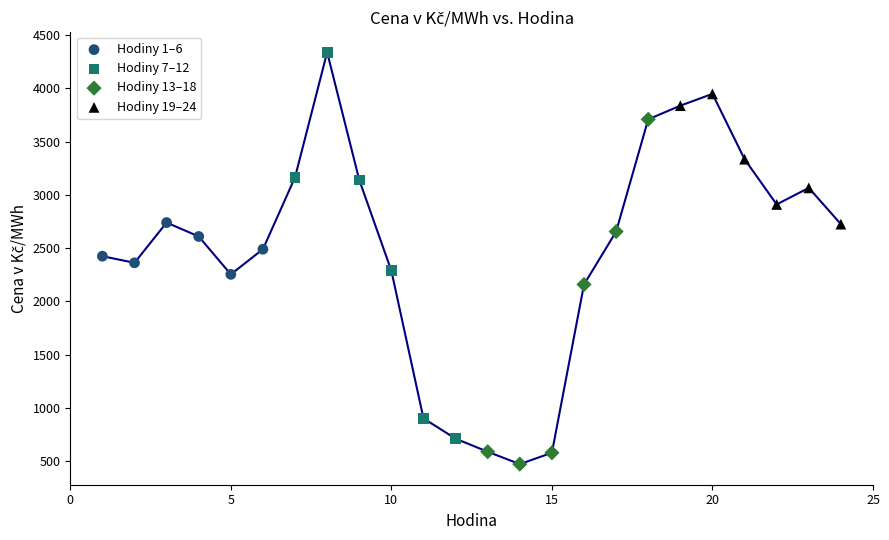

Which series reaches the maximum Y coordinate?

Hodiny 7–12